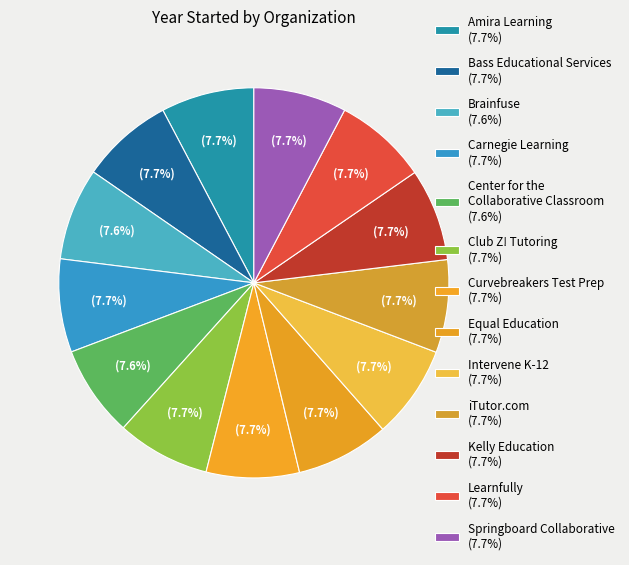

Count the number of slices in the pie.

13